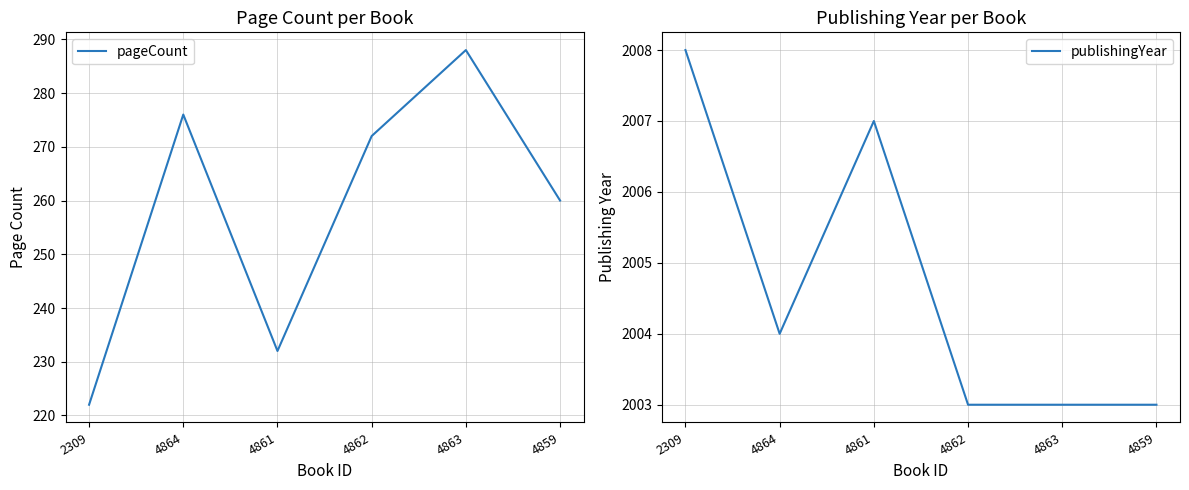

What is the label of the 2nd point from the left?

4864